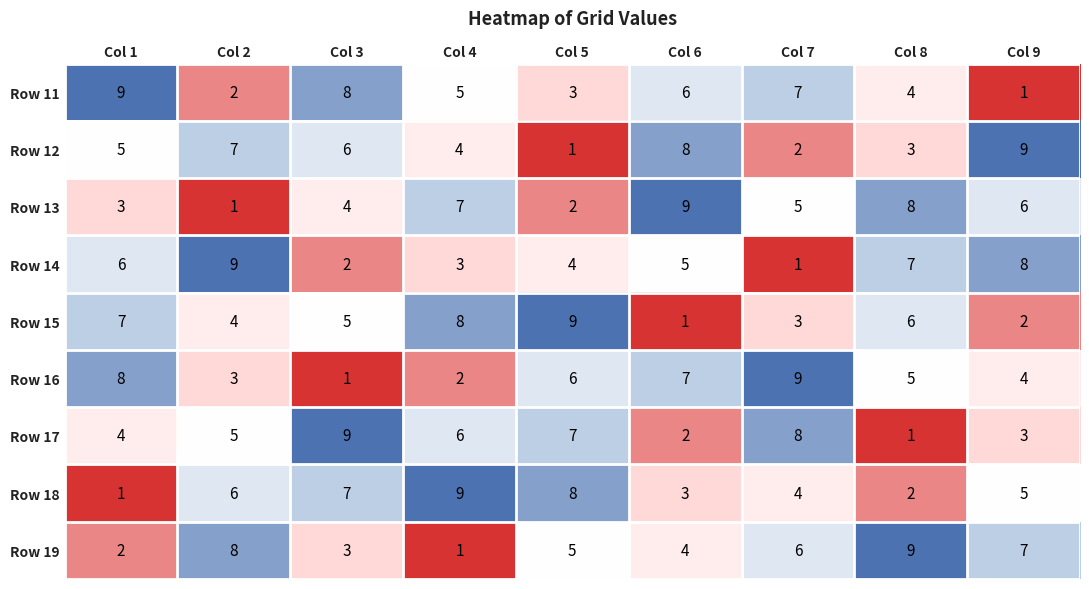

Is it true that Row 18 equals 9 at Col 4?

True